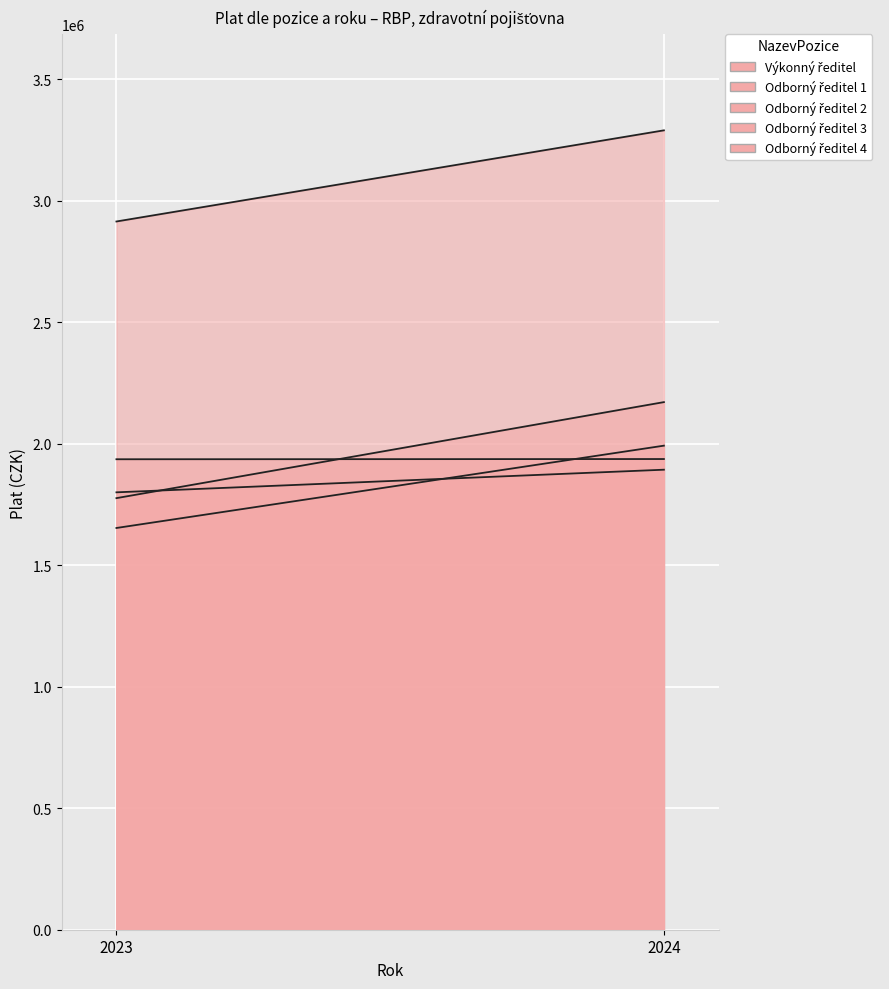

What is the difference between the maximum and minimum values in the Odborný ředitel 2 series?

395159